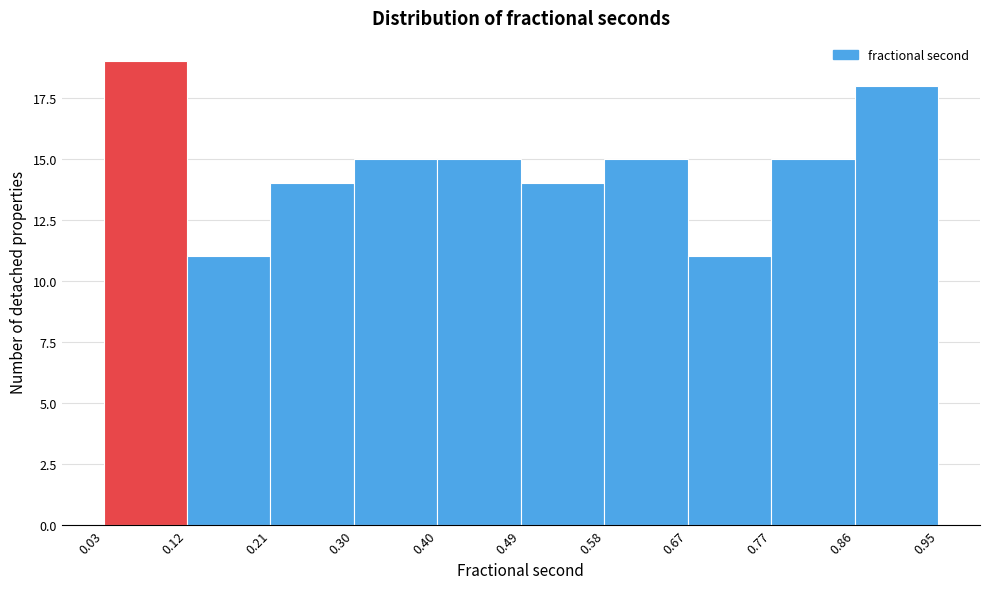

Over which range of the x-axis is the bar tallest?

0.03 to 0.12